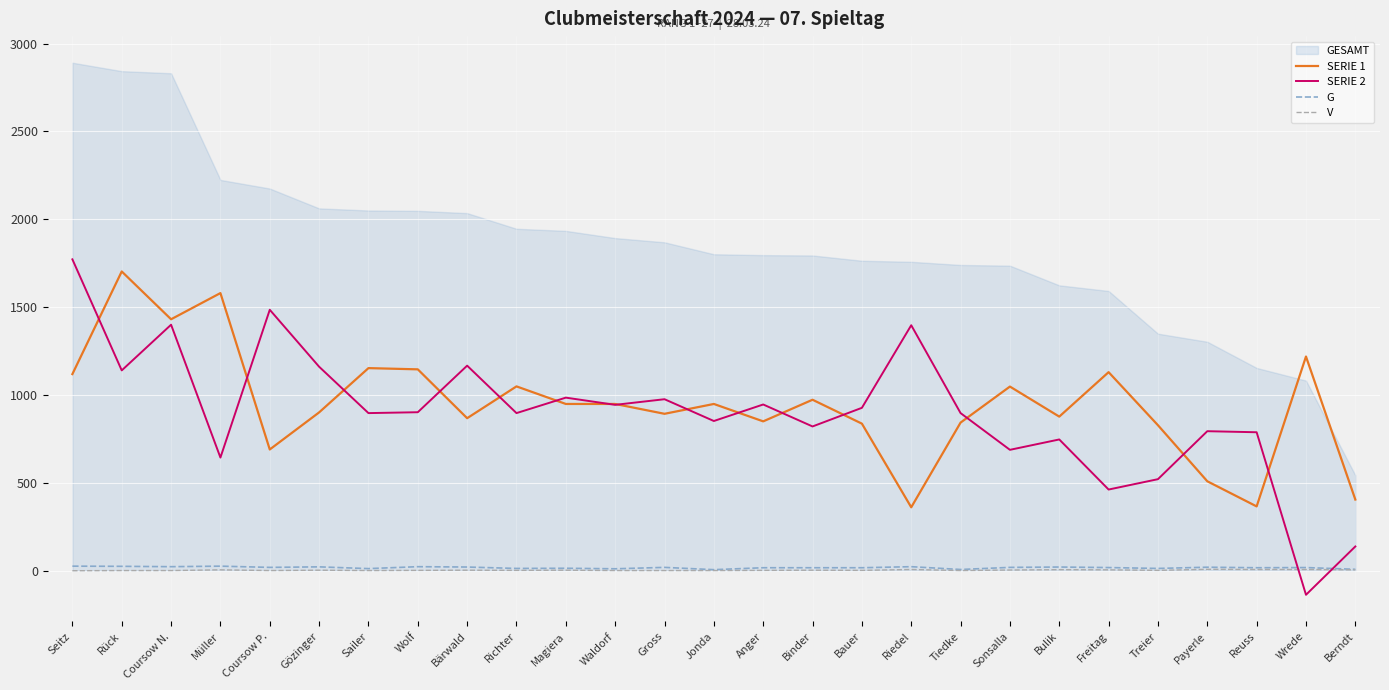

Which has a higher value, Riedel or Tiedke?

Tiedke